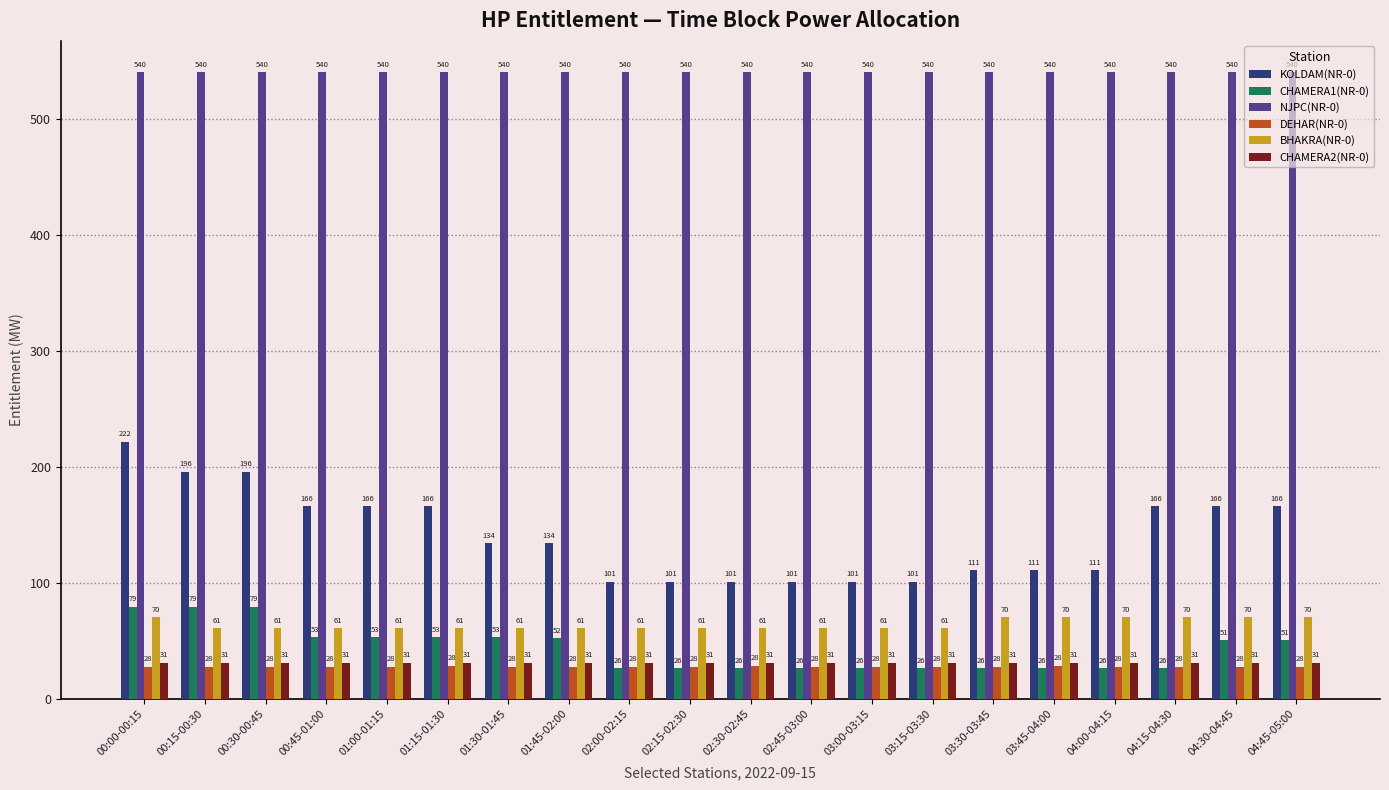

Which series has the largest total across all categories?

NJPC(NR-0)